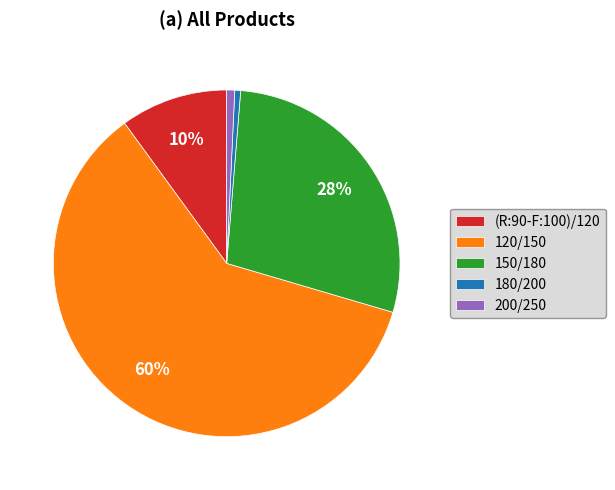

Between 200/250 and 120/150, which is larger?

120/150